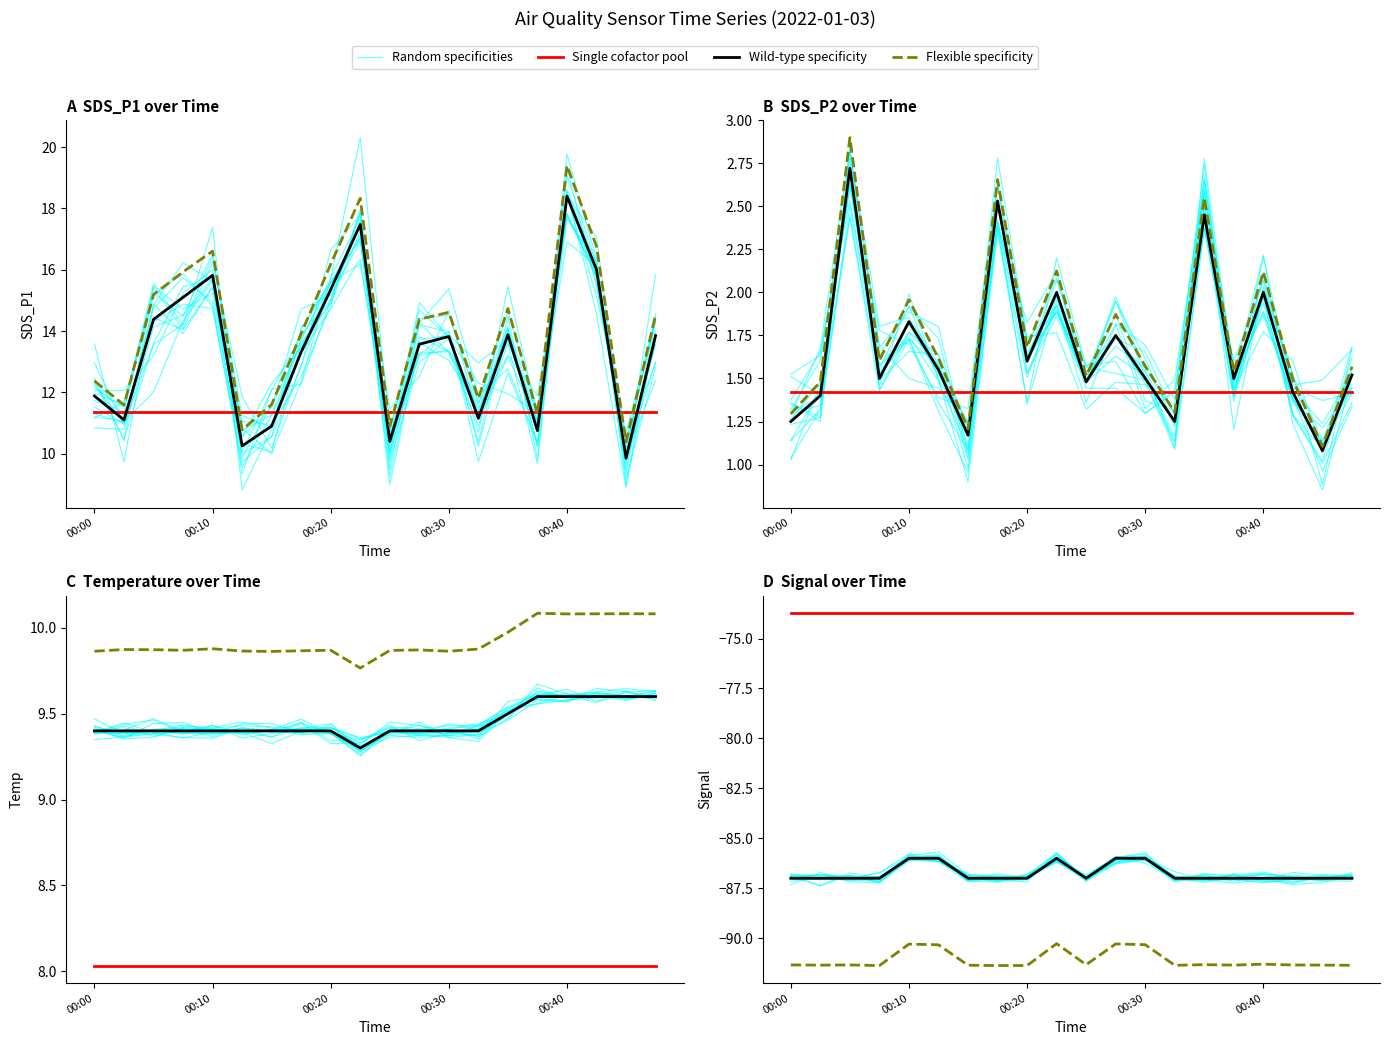

Between 00:30 and 10, which series saw the biggest shift?

Random specificities